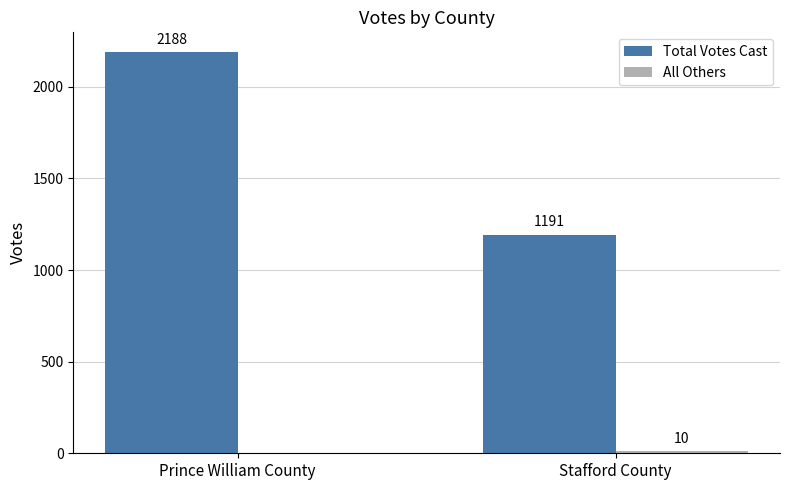

Read the Total Votes Cast value at Prince William County.

2188